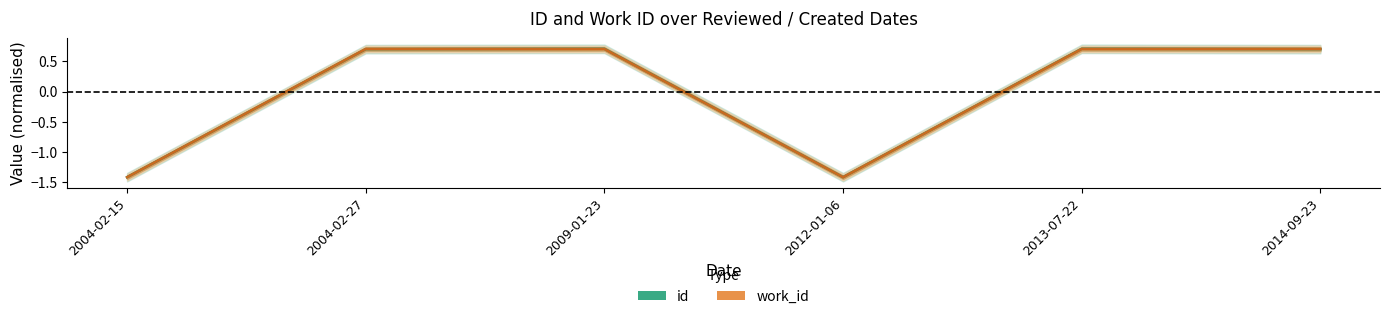

Where is work_id nearest to the value 0?

2004-02-27